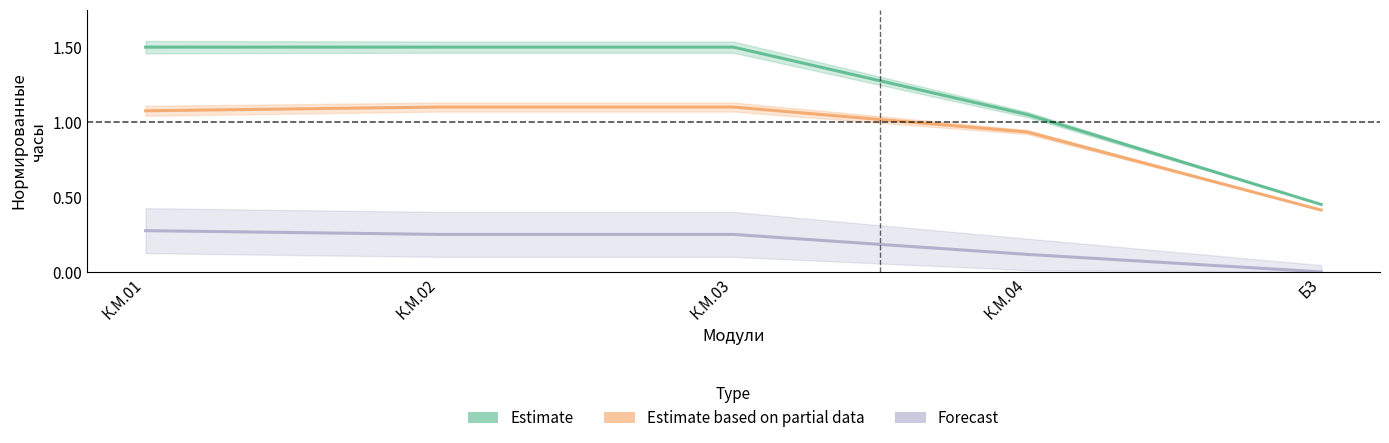

What is the sum of all Estimate values?

6.0